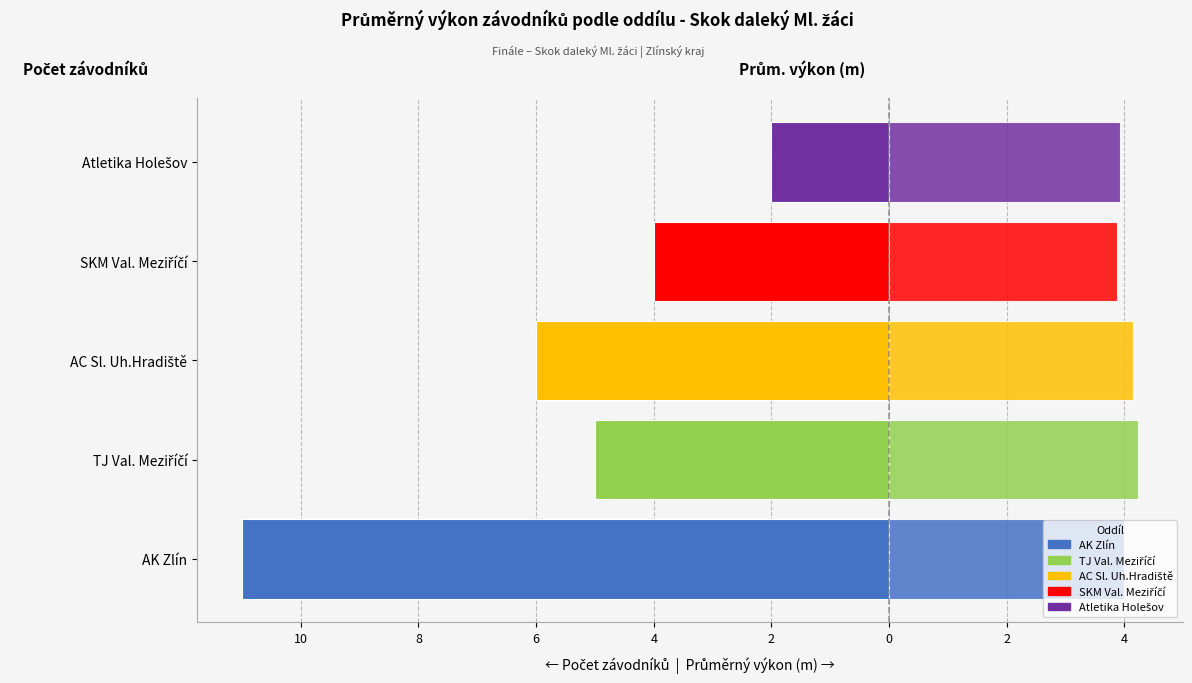

Does the chart contain any negative values?

Yes